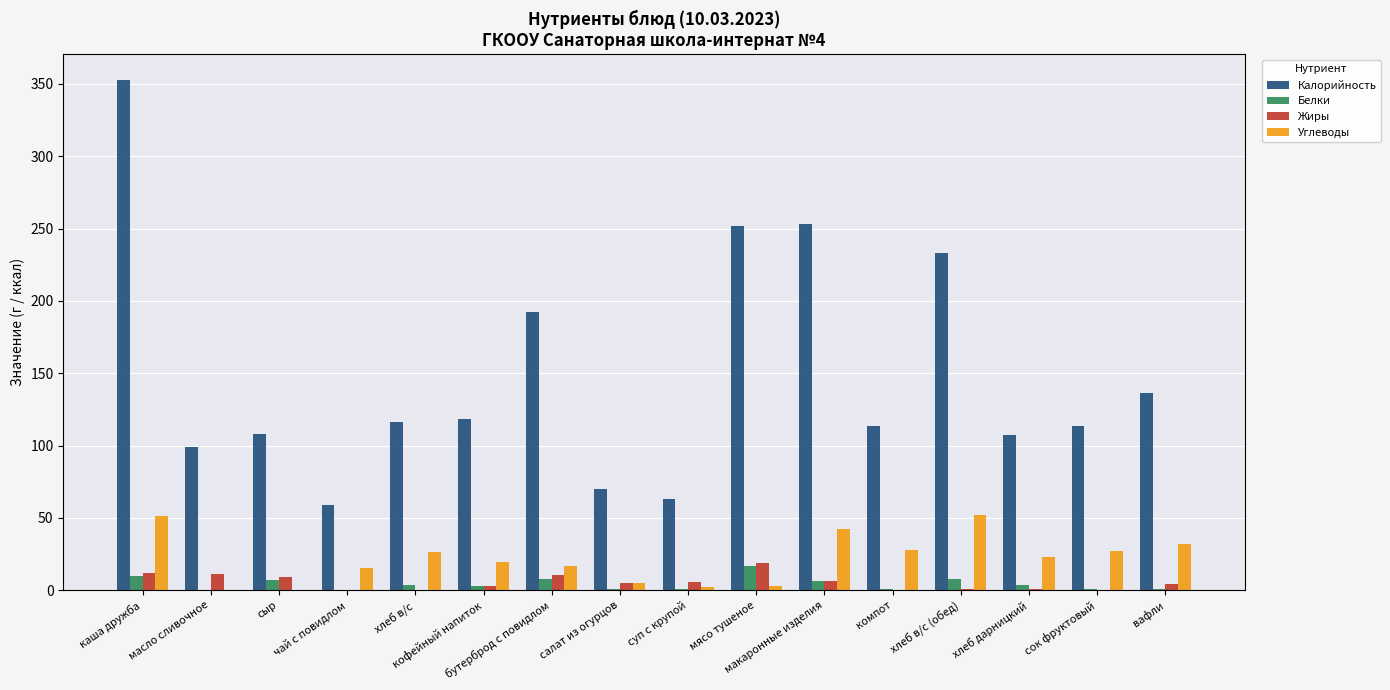

What is the sum of all Жиры values?

87.2